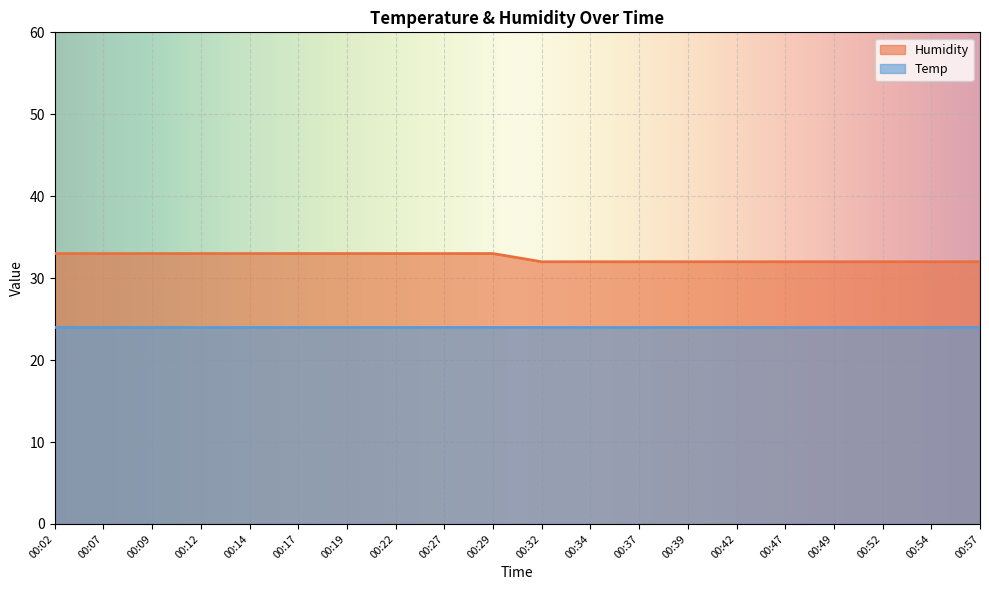

What is the value of the 1st point from the left?

33